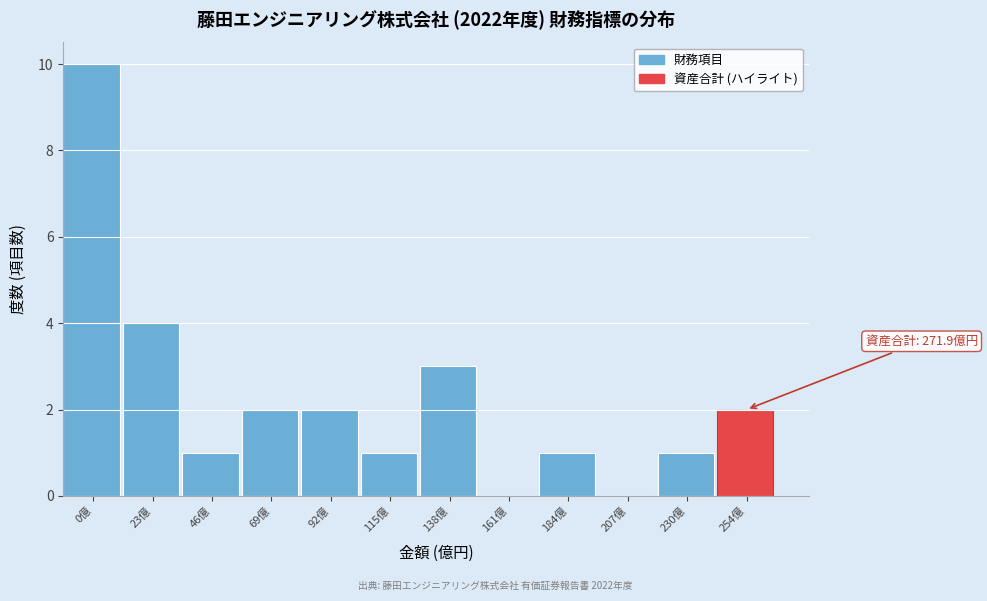

Reading left to right, transcribe all the data shown in this chart.

0億=10	23億=4	46億=1	69億=2	92億=2	115億=1	138億=3	161億=0	184億=1	207億=0	230億=1	254億=2